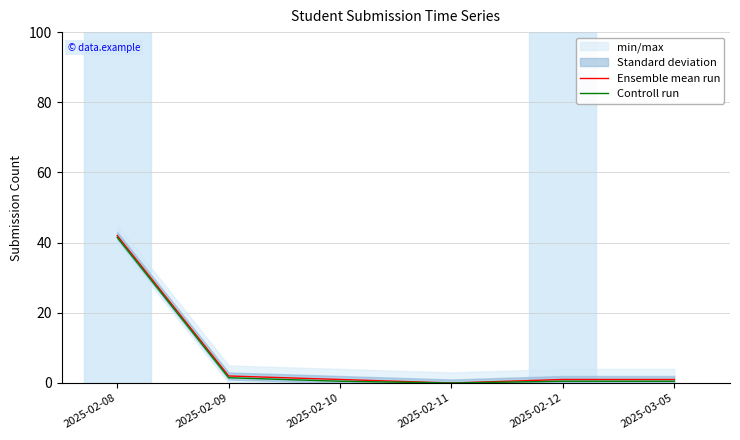

The Ensemble mean run series shows 2.0 at 2025-02-09. True or false?

True